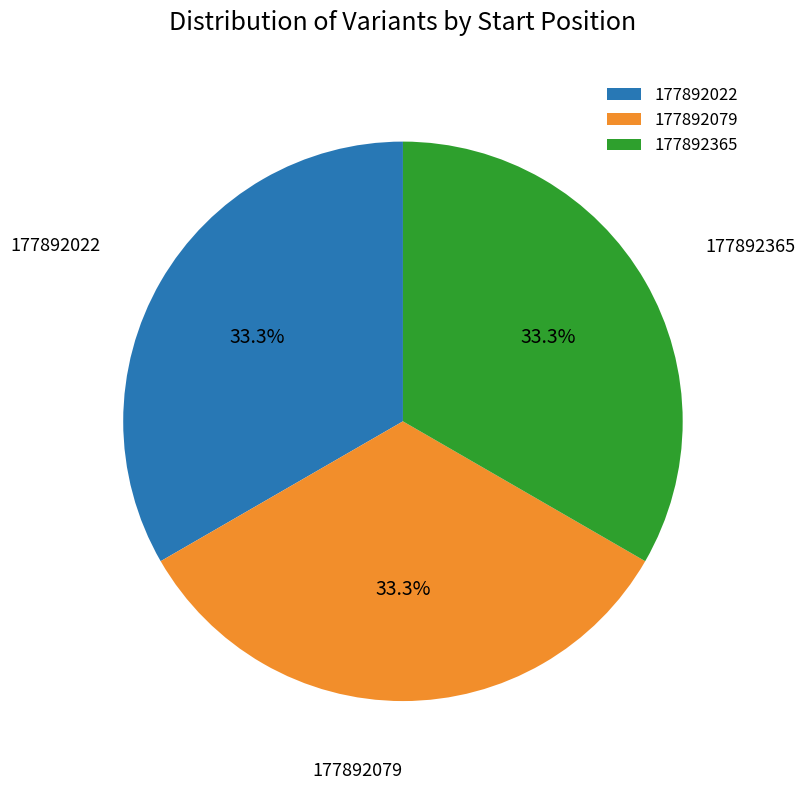

Is there a majority slice in this chart?

No